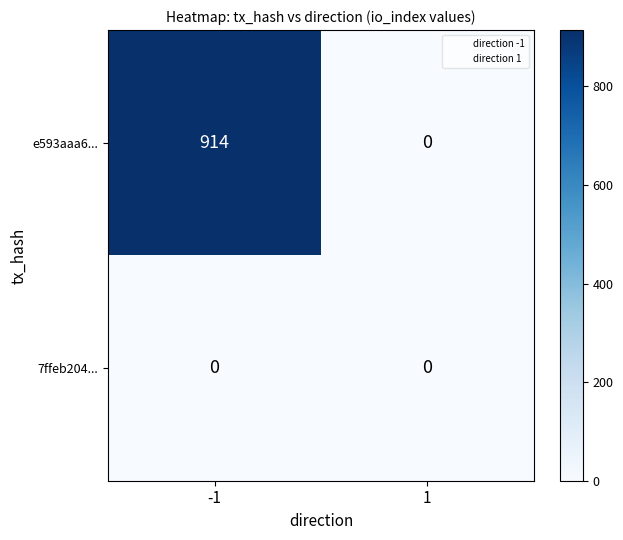

Reading right to left, list all the values displayed in this chart.

e593aaa6...: 0	914
7ffeb204...: 0	0